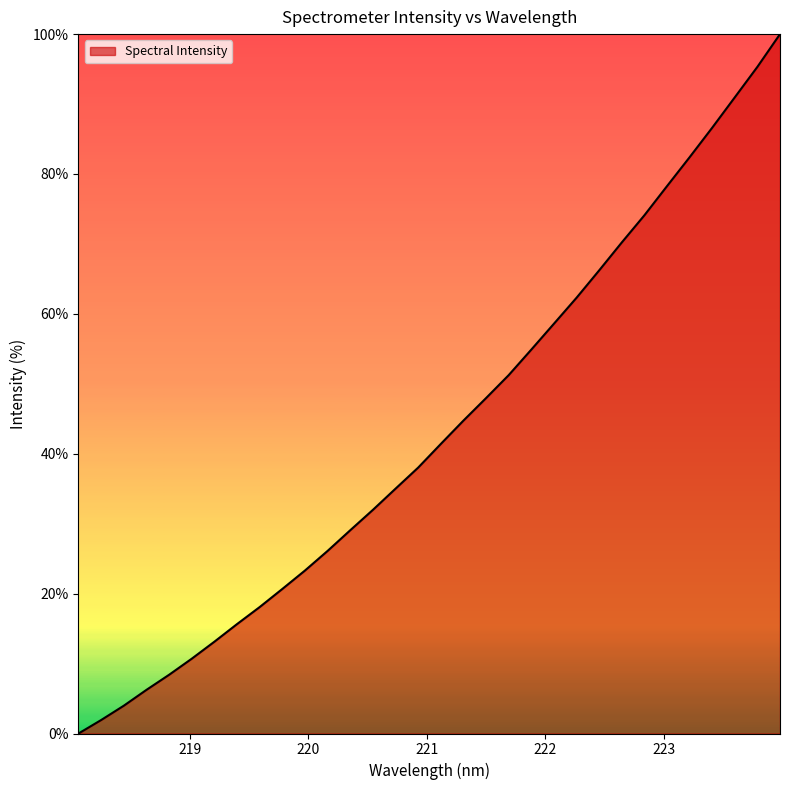

What is the maximum value shown in the chart?

100.0